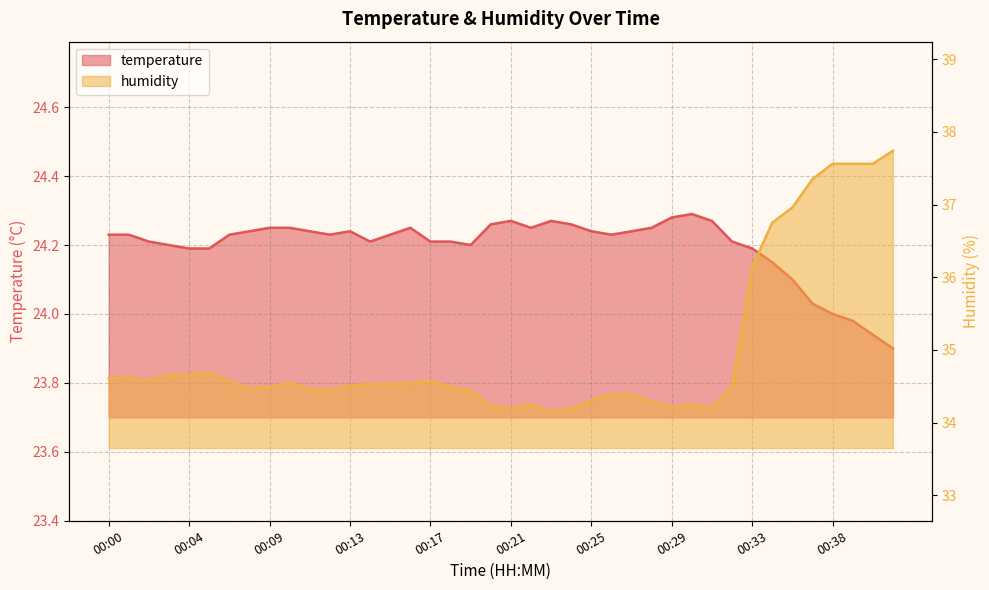

Reading right to left, transcribe all the data shown in this chart.

temperature: 23.9	23.9	24.0	24.0	24.0	24.1	24.1	24.2	24.2	24.3	24.3	24.3	24.2	24.2	24.2	24.2	24.3	24.3	24.2	24.3	24.3	24.2	24.2	24.2	24.2	24.2	24.2	24.2	24.2	24.2	24.2	24.2	24.2	24.2	24.2	24.2	24.2	24.2	24.2	24.2
humidity: 37.7	37.6	37.6	37.6	37.4	37.0	36.8	36.1	34.5	34.2	34.2	34.2	34.3	34.4	34.4	34.3	34.2	34.1	34.2	34.2	34.2	34.4	34.5	34.6	34.5	34.5	34.5	34.5	34.5	34.5	34.5	34.5	34.5	34.6	34.7	34.7	34.6	34.6	34.6	34.6